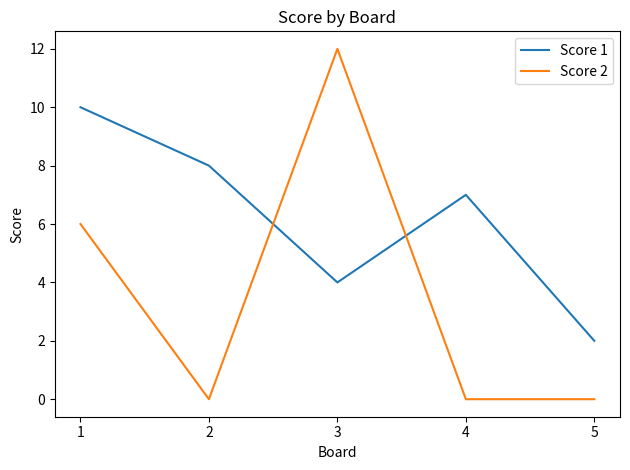

What is the maximum value for Score 2?

12